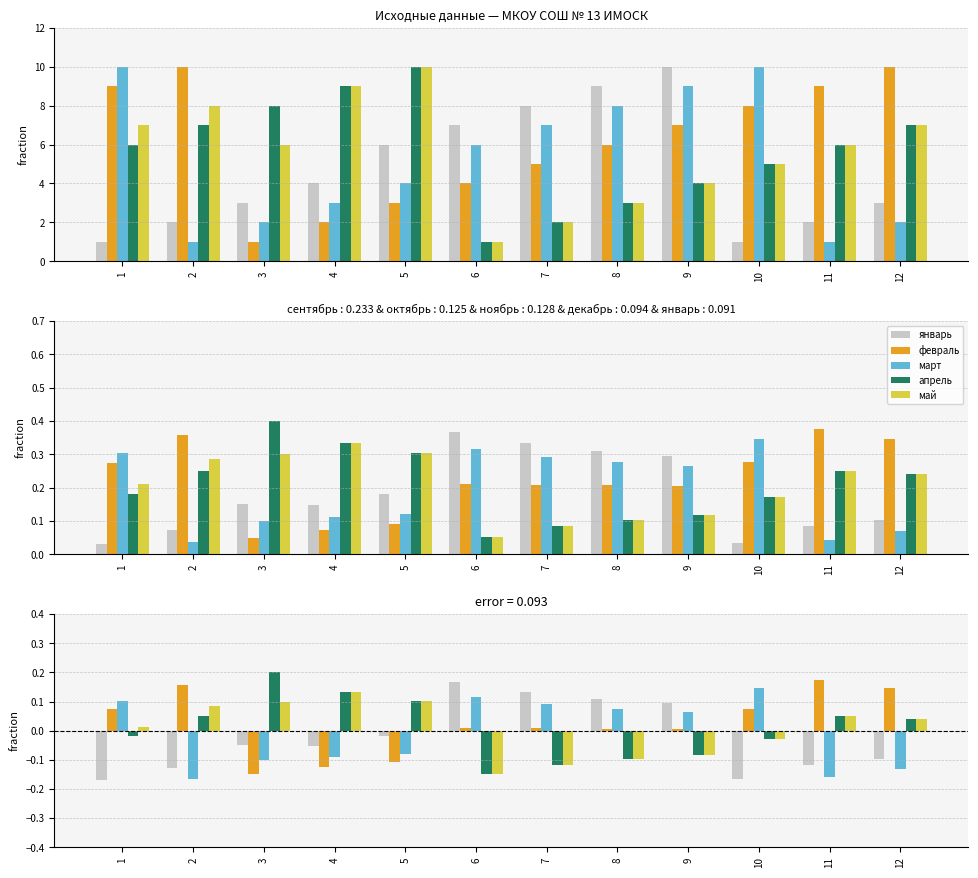

Reading left to right, what are all the values shown in this chart?

январь: -0.2	-0.1	-0.0	-0.1	-0.0	0.2	0.1	0.1	0.1	-0.2	-0.1	-0.1
февраль: 0.1	0.2	-0.1	-0.1	-0.1	0.0	0.0	0.0	0.0	0.1	0.2	0.1
март: 0.1	-0.2	-0.1	-0.1	-0.1	0.1	0.1	0.1	0.1	0.1	-0.2	-0.1
апрель: -0.0	0.1	0.2	0.1	0.1	-0.1	-0.1	-0.1	-0.1	-0.0	0.1	0.0
май: 0.0	0.1	0.1	0.1	0.1	-0.1	-0.1	-0.1	-0.1	-0.0	0.1	0.0